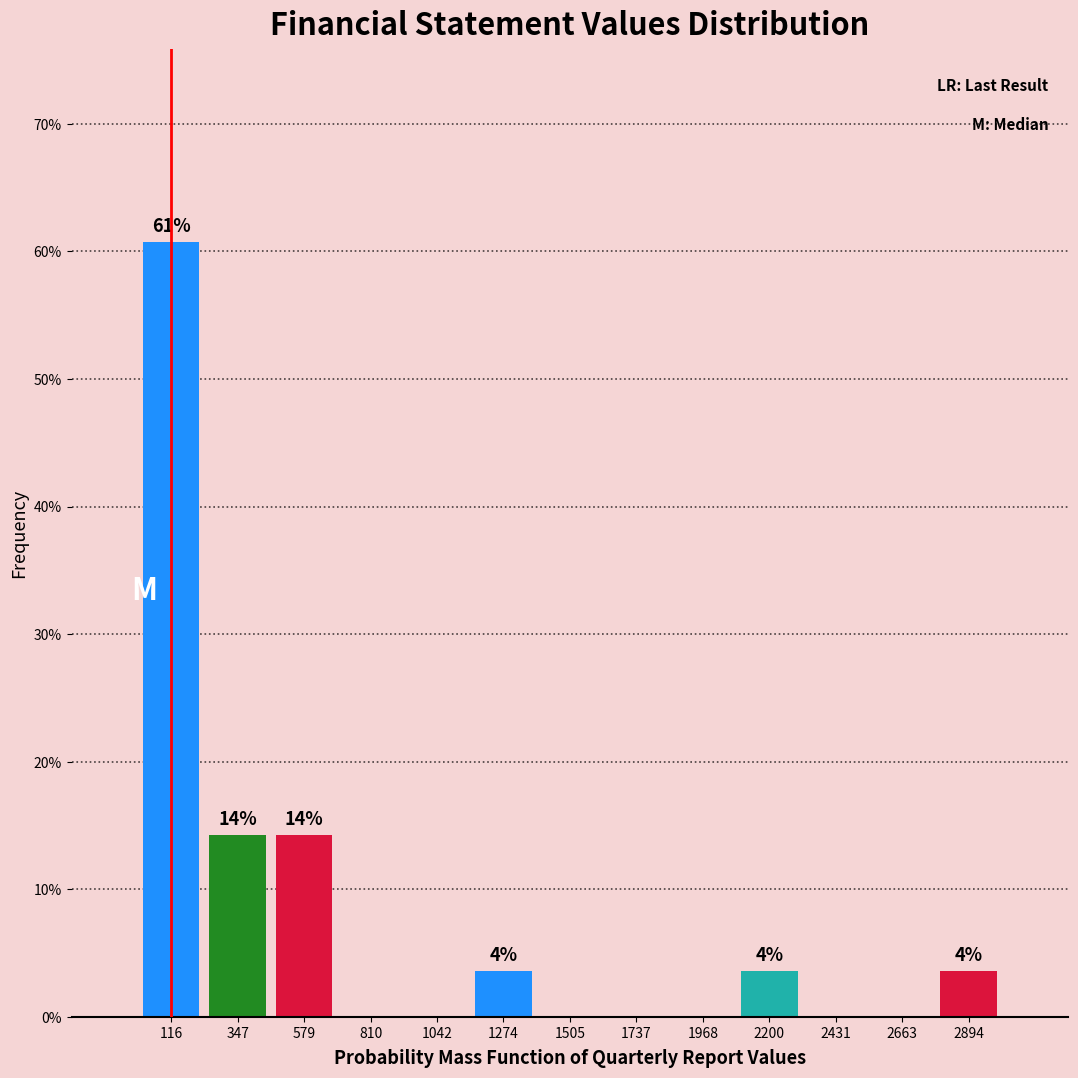

Over which range of the x-axis is the bar tallest?

0 to 250